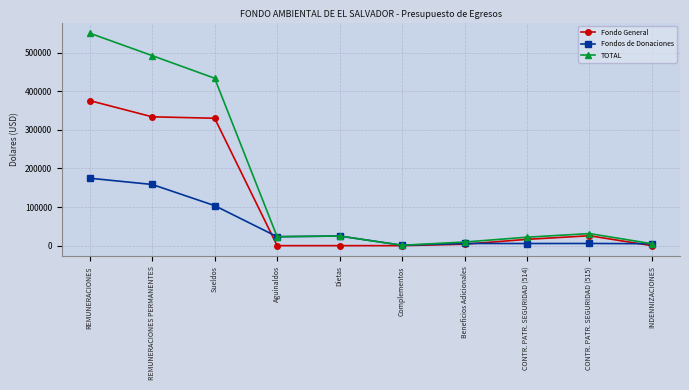

What is the difference between the highest and lowest values at INDENNIZACIONES?

5000